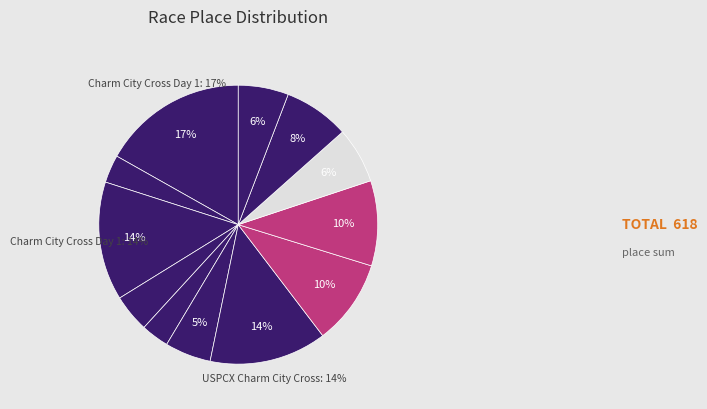

Rank the categories by value from highest to lowest.

Charm City Cross Day 1 (2019), Charm City Cross Day 1 (2022), USPCX Charm City Cross, Hyattsville CX (2023), BikenetiCX, Rockburn Cross, South Germantown Cross (2023), Frosty Cross, DCCX, Hyattsville CX (2022), BiketoberfestCX, South Germantown Cross (2022-11 Cat4/5)